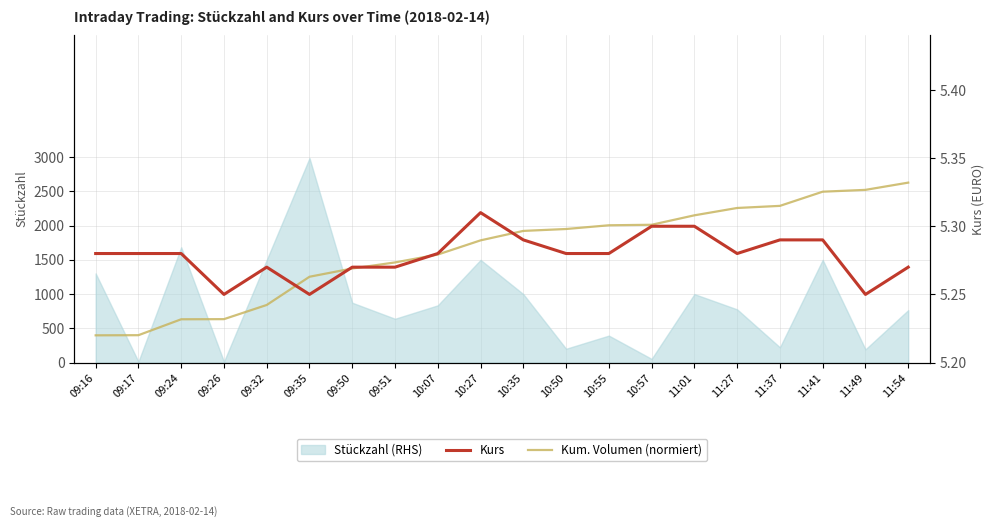

Where is Kum. Volumen (normiert) nearest to the value 5?

09:16